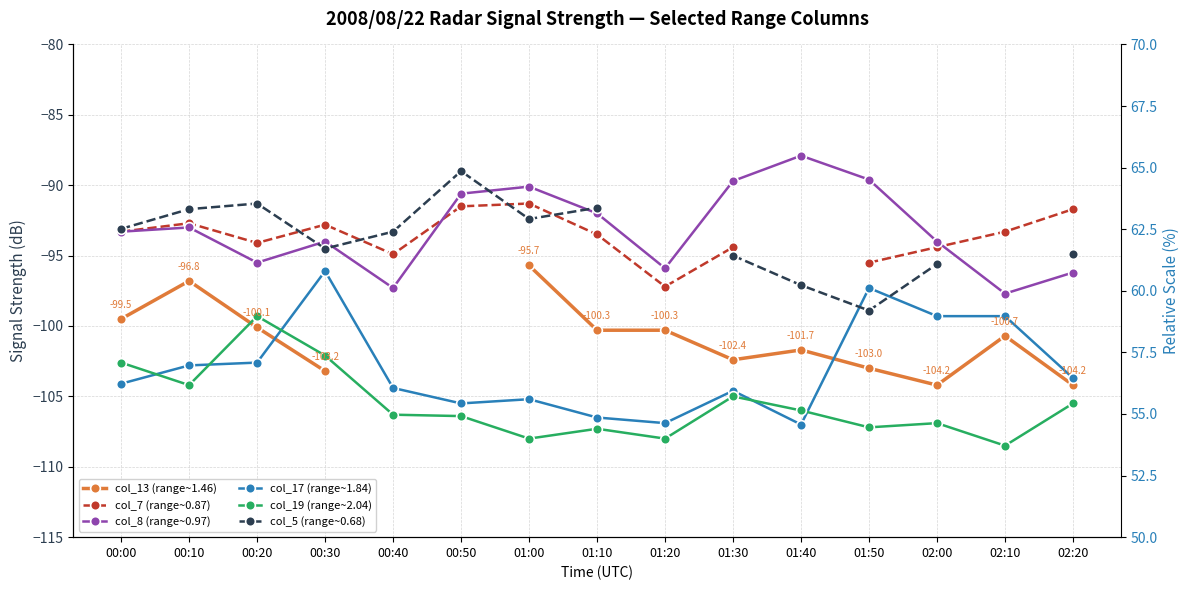

True or false: col_19 (range~2.04) has a value of -141.3 at 01:40.

False